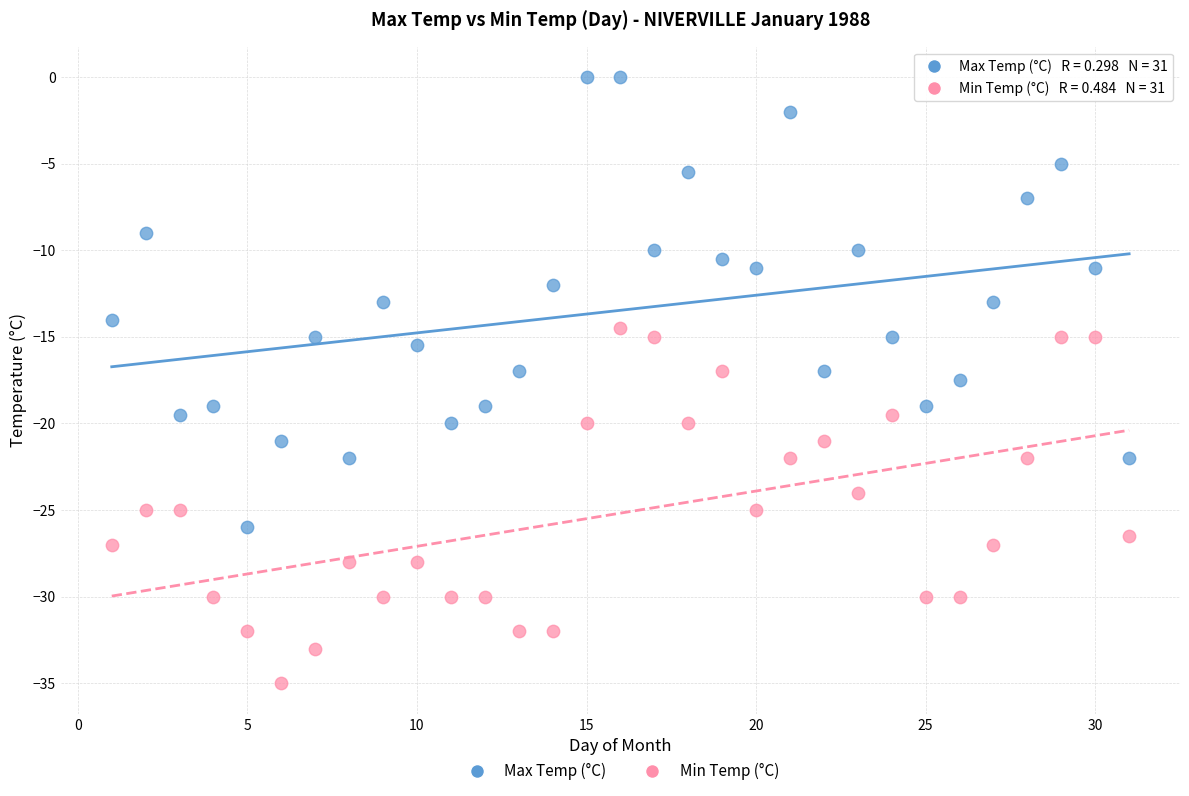

What are all the series names shown in the legend?

Max Temp (°C), Min Temp (°C)